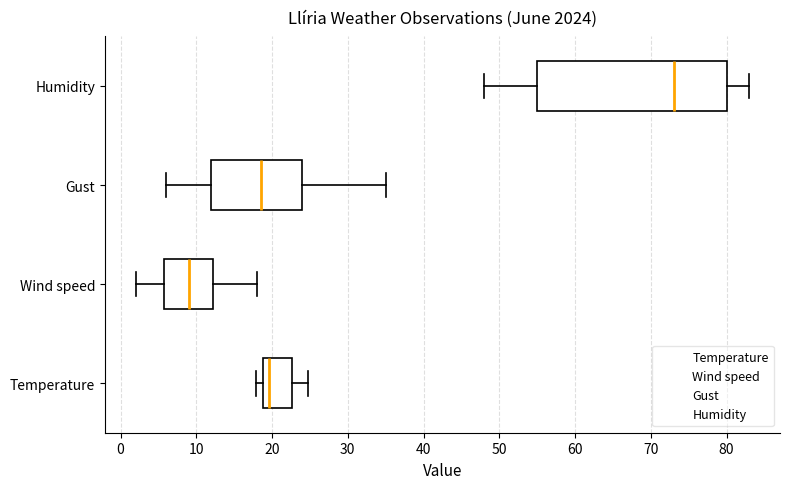

Where is the right edge of the box for Gust on the x-axis? The values are not printed on the chart, so give them approximately, as read against the axis.

24